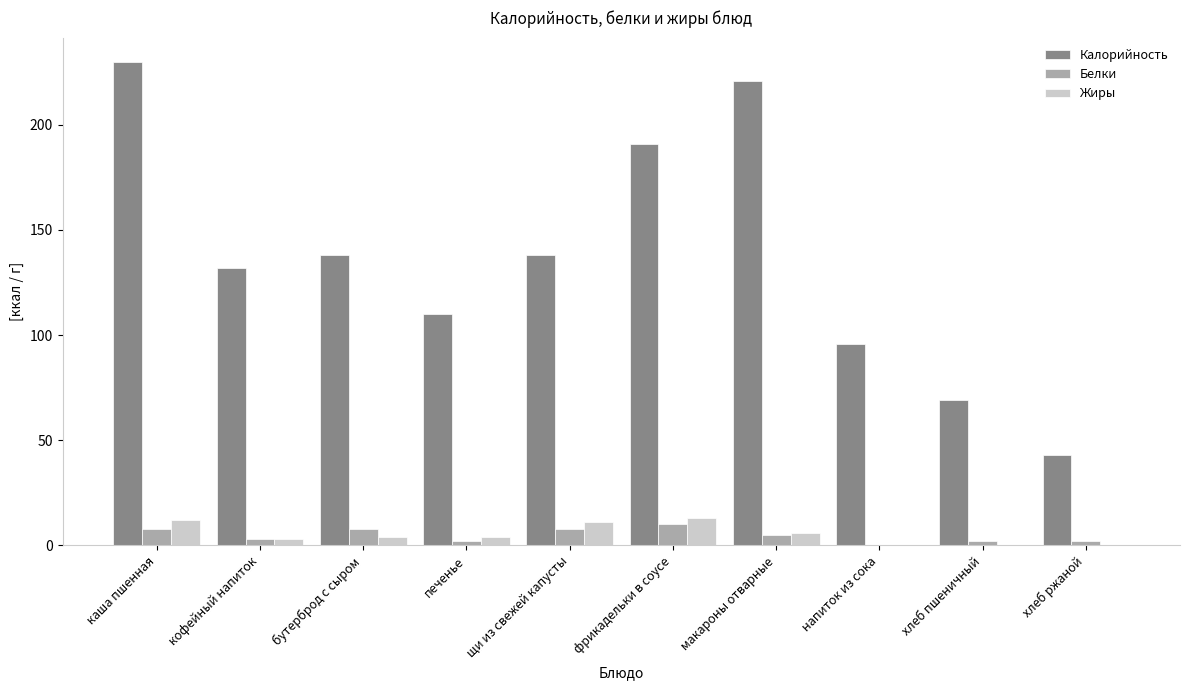

Between печенье and фрикадельки в соусе, which series saw the biggest shift?

Калорийность